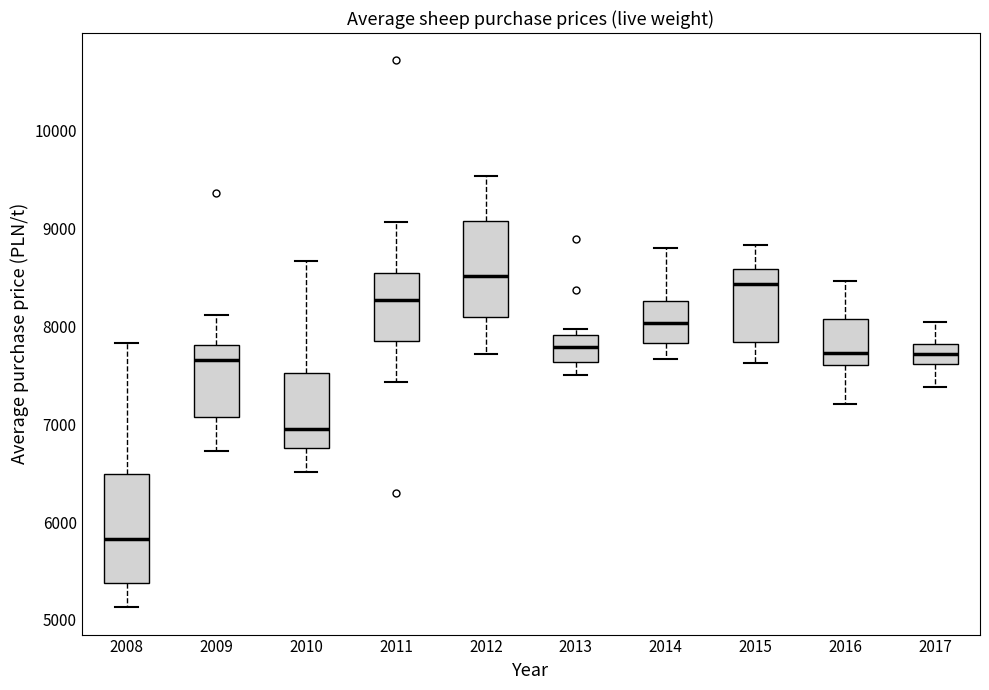

Which box is the tallest, from its lower edge to its upper edge?

2008